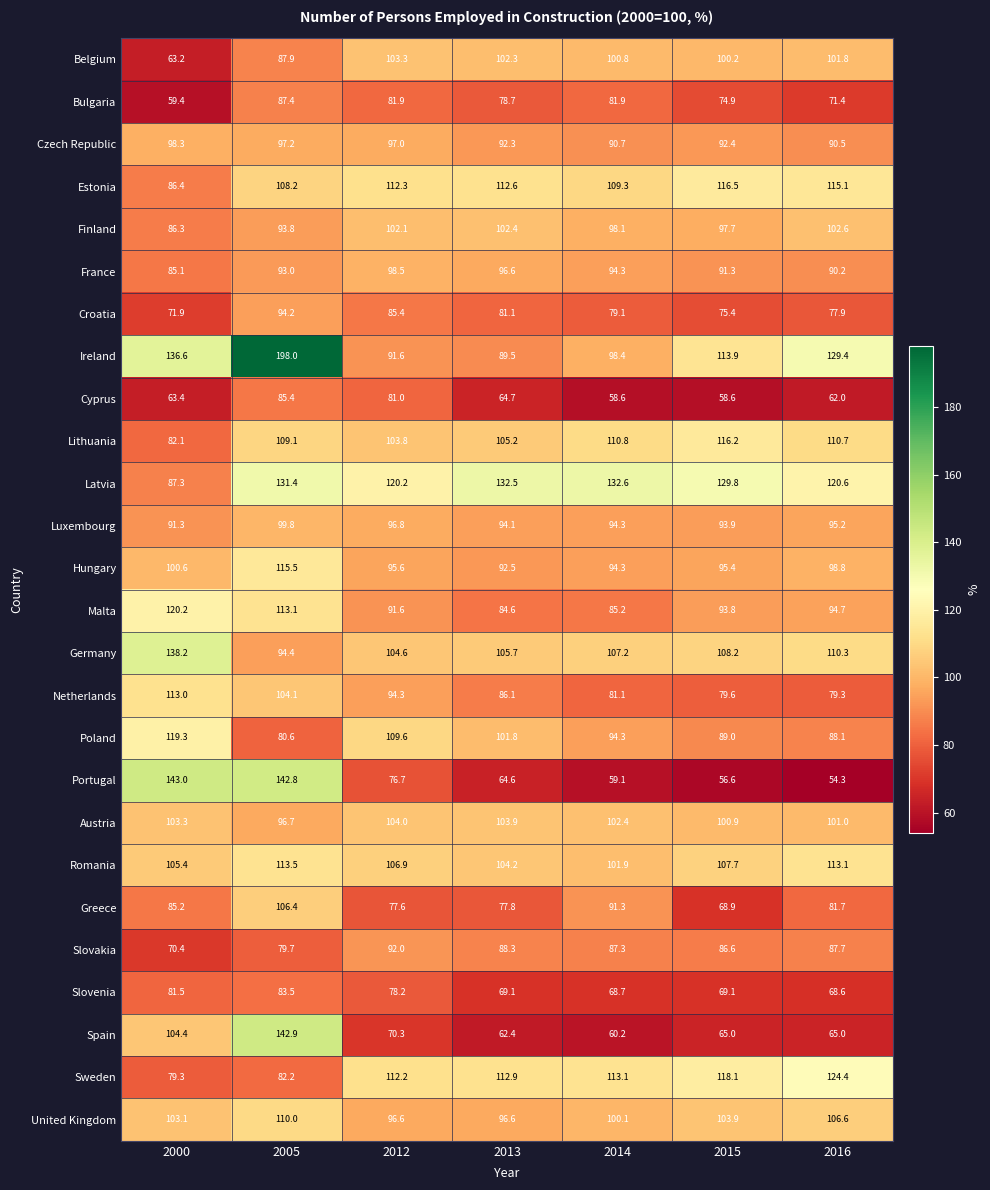

List the series in order of their peak value, lowest first.

Slovenia, Cyprus, Bulgaria, Slovakia, Croatia, Czech Republic, France, Luxembourg, Finland, Belgium, Austria, Greece, United Kingdom, Netherlands, Romania, Hungary, Lithuania, Estonia, Poland, Malta, Sweden, Latvia, Germany, Spain, Portugal, Ireland